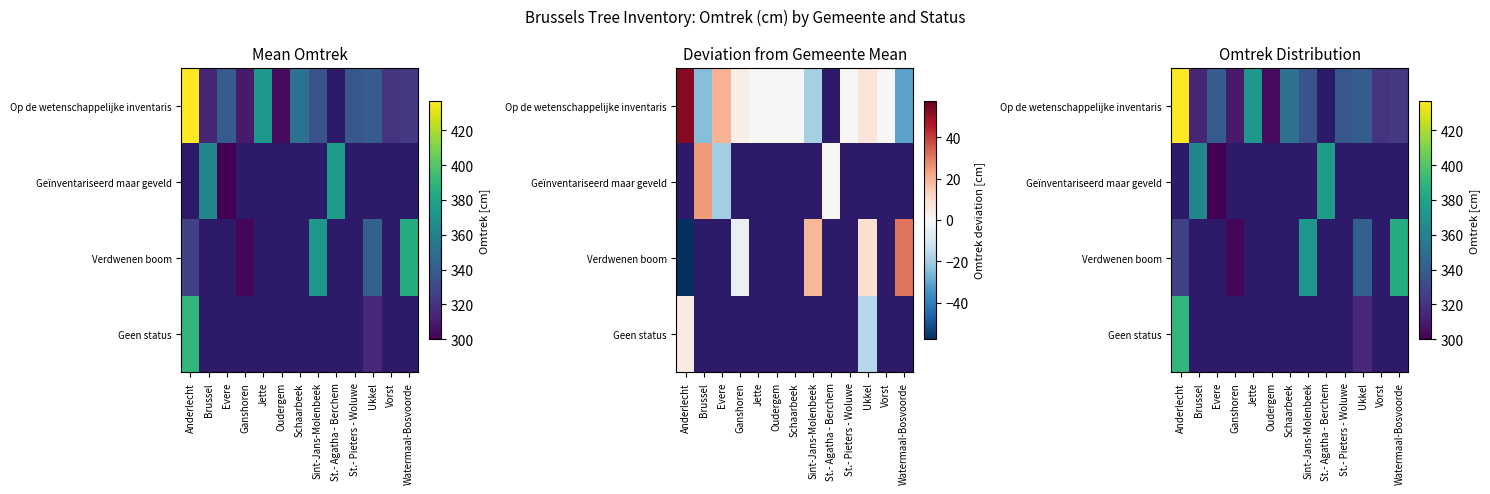

What is the difference between the maximum and minimum values in the Op de wetenschappelijke inventaris series?

133.0